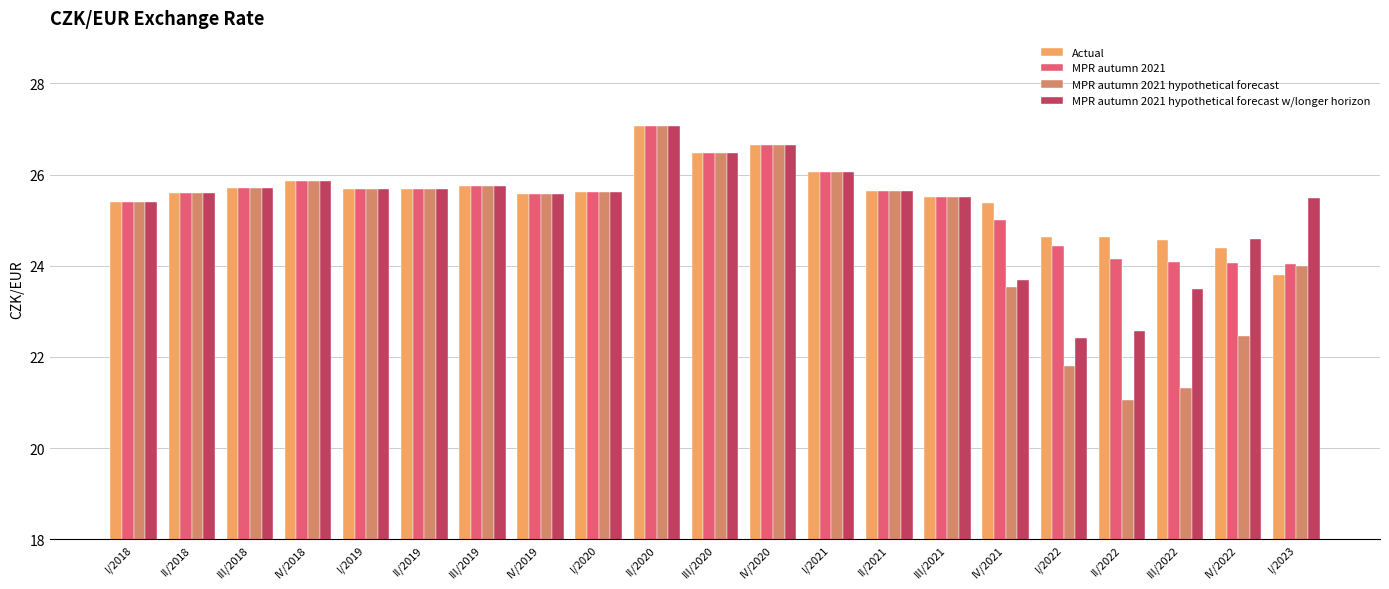

Which series has the largest range (max minus min)?

MPR autumn 2021 hypothetical forecast